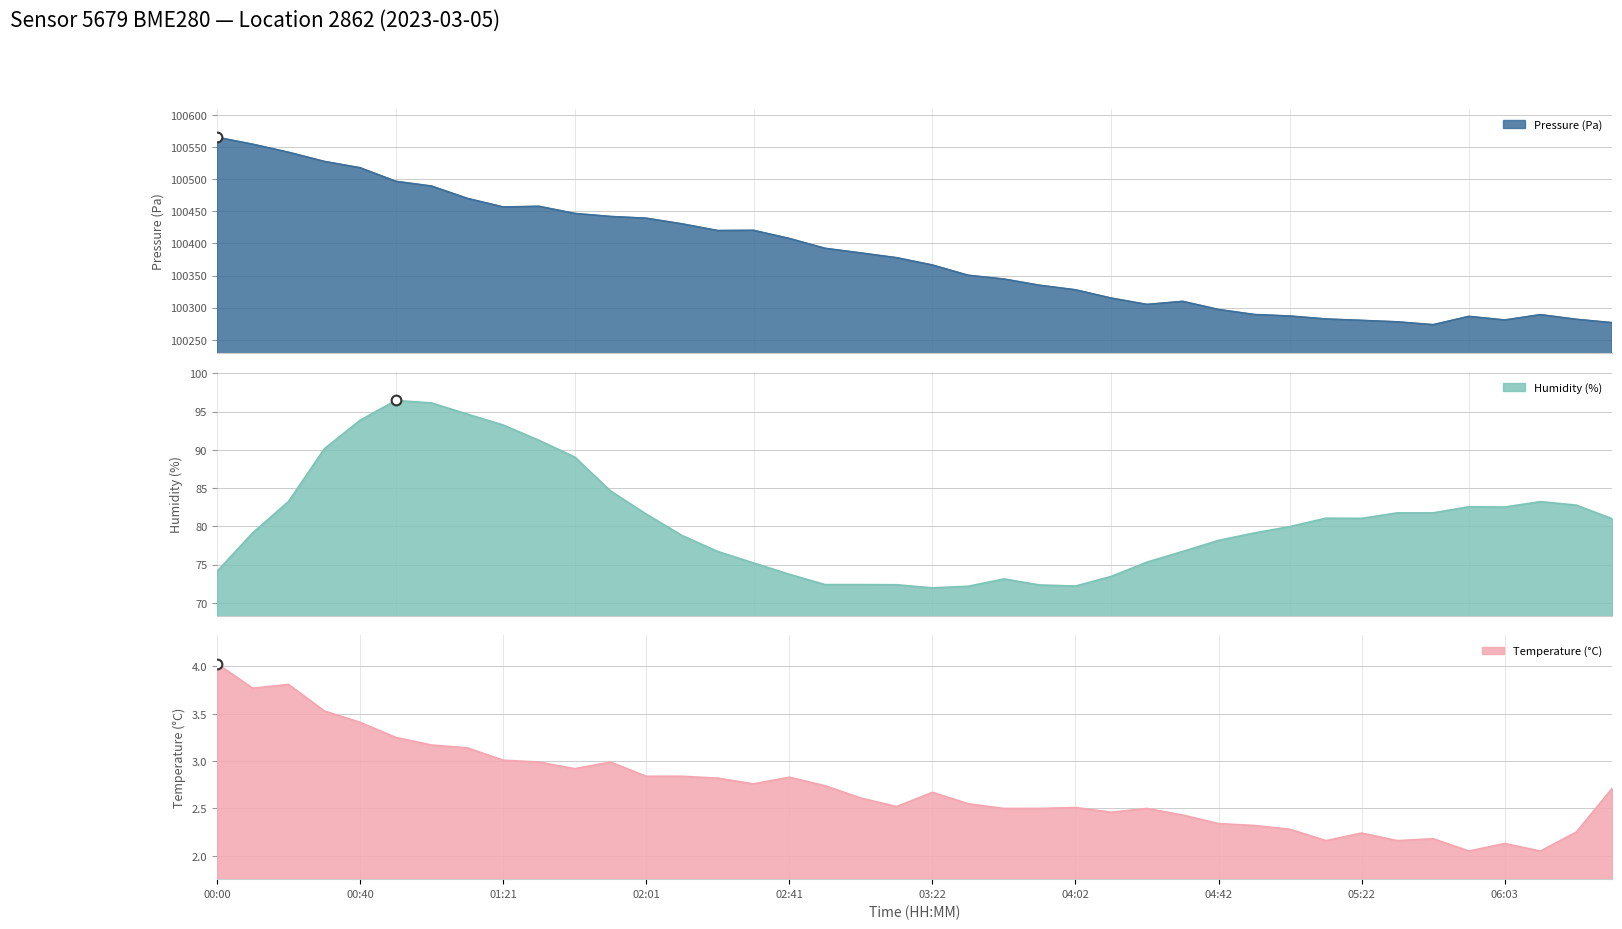

At which category does the chart reach its peak across all series?

00:00